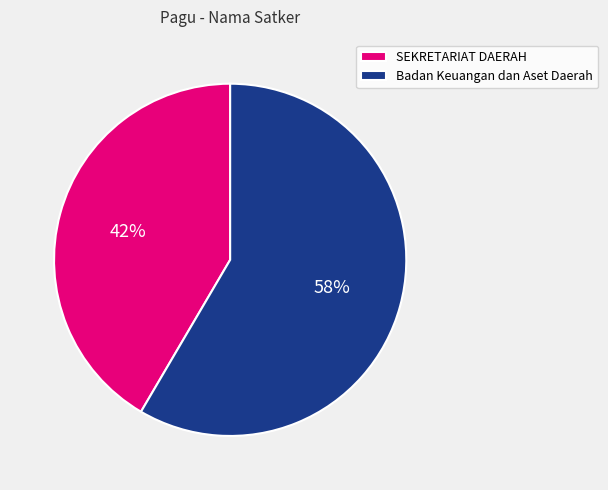

To the nearest percent, what portion does SEKRETARIAT DAERAH represent?

42%